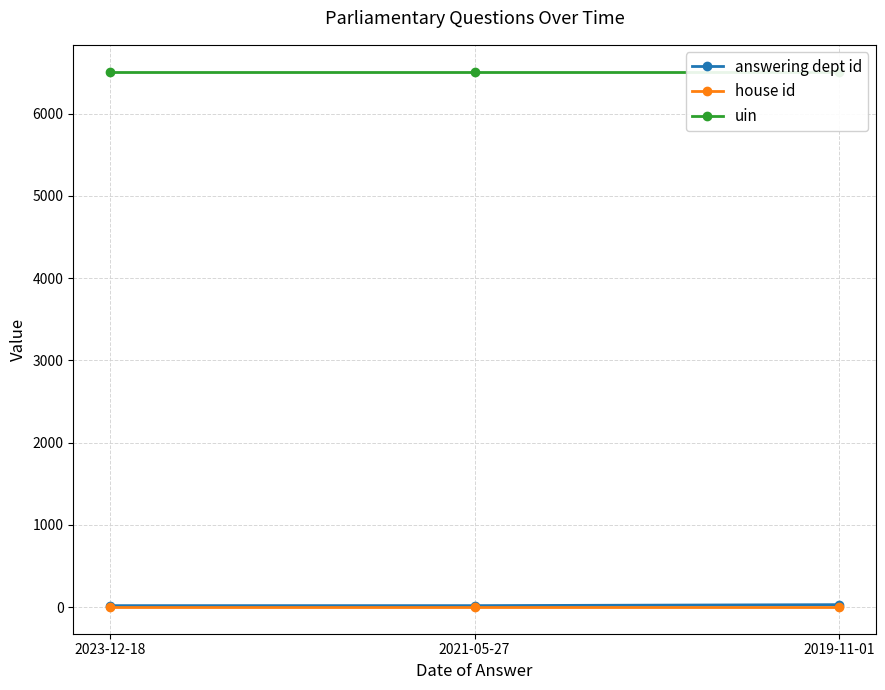

True or false: uin has a value of 6512 at 2021-05-27.

True